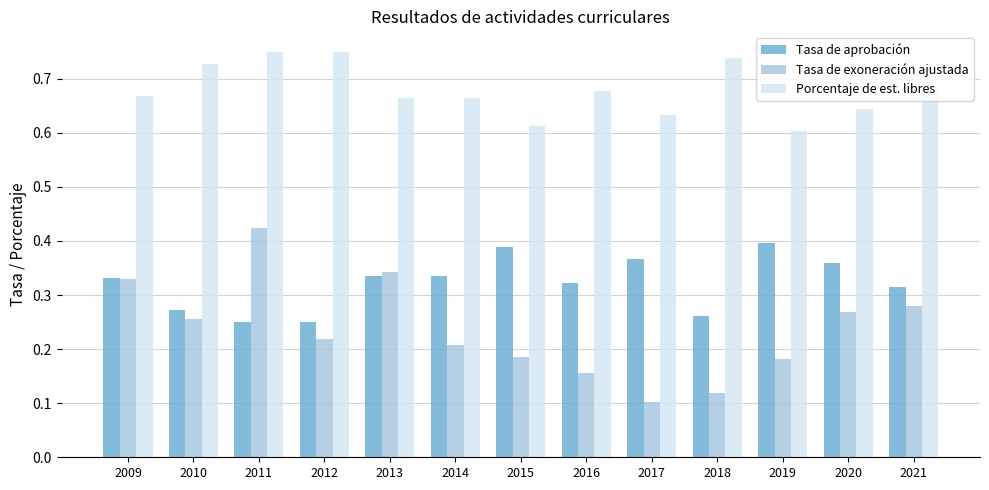

Count the number of data series in this chart.

3